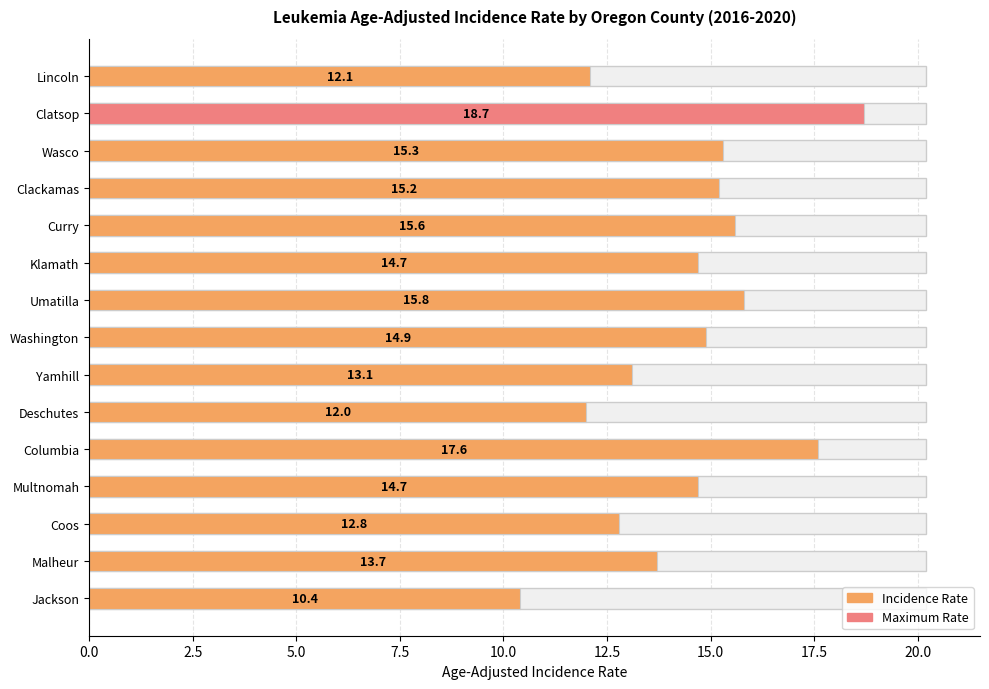

What is the change in value from Clackamas to Malheur?

-1.5